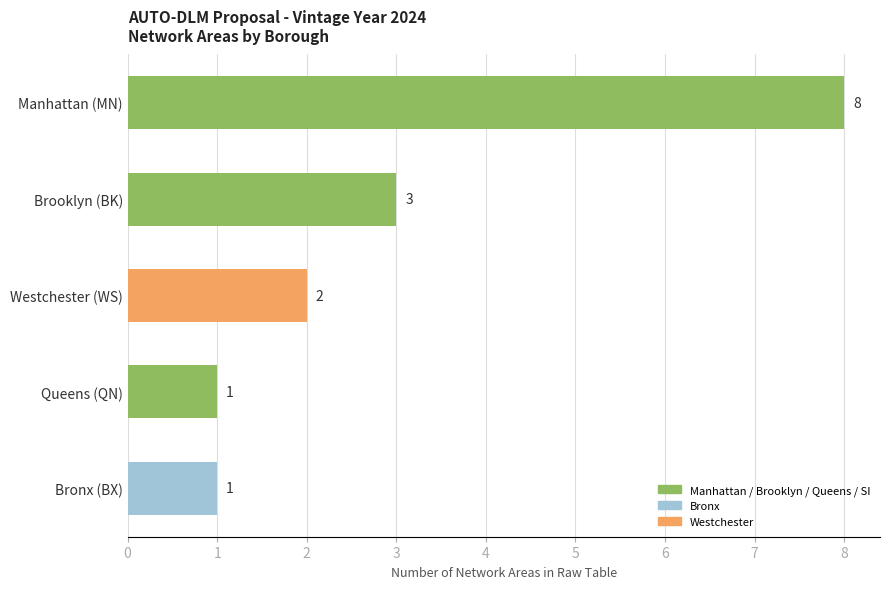

Approximately how many times larger is the value at Queens (QN) compared to Westchester (WS)?

0.5